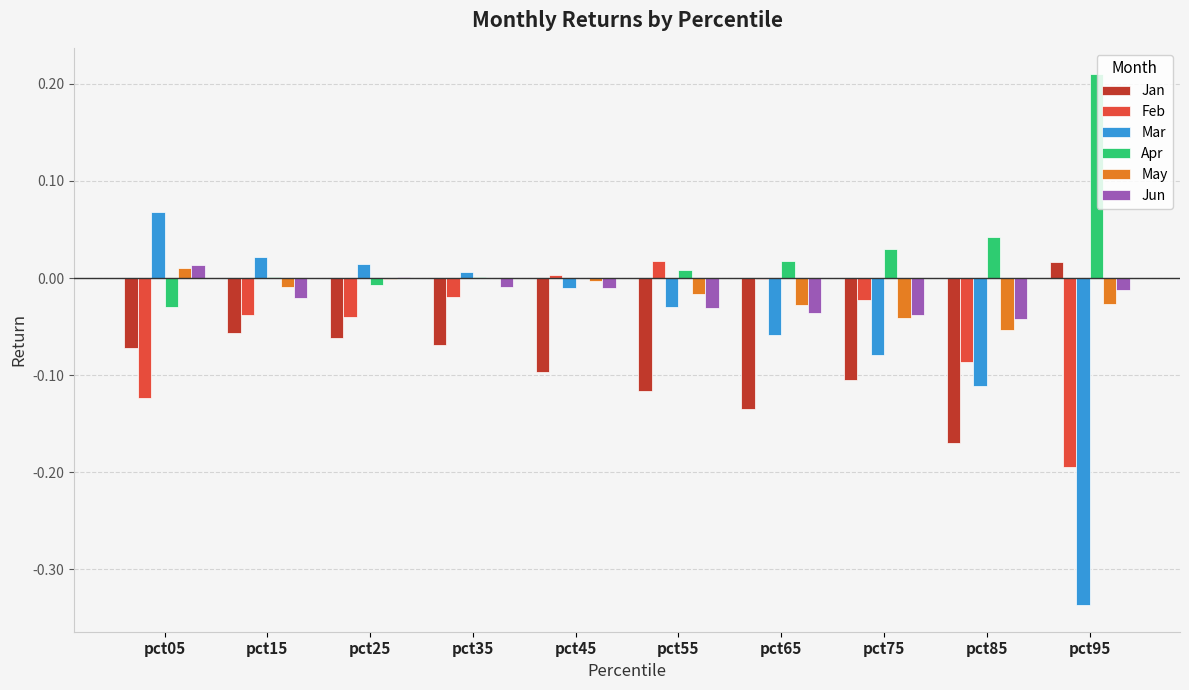

The value of Apr at pct25 is -0.0. True or false?

True